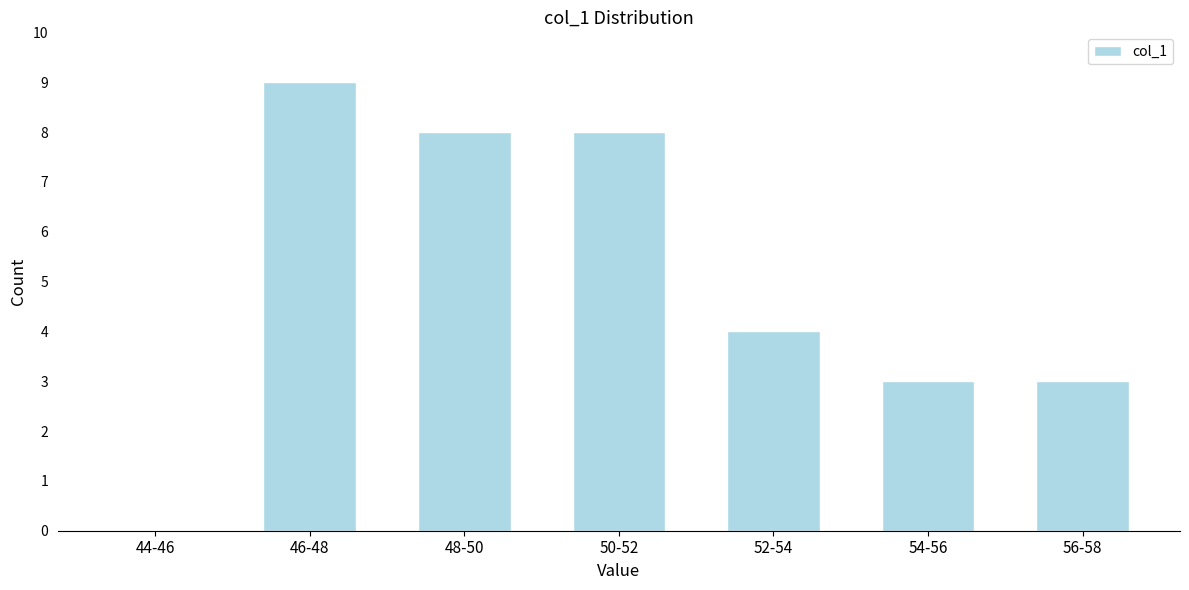

Reading right to left, what are all the values shown in this chart?

56-58=3	54-56=3	52-54=4	50-52=8	48-50=8	46-48=9	44-46=0